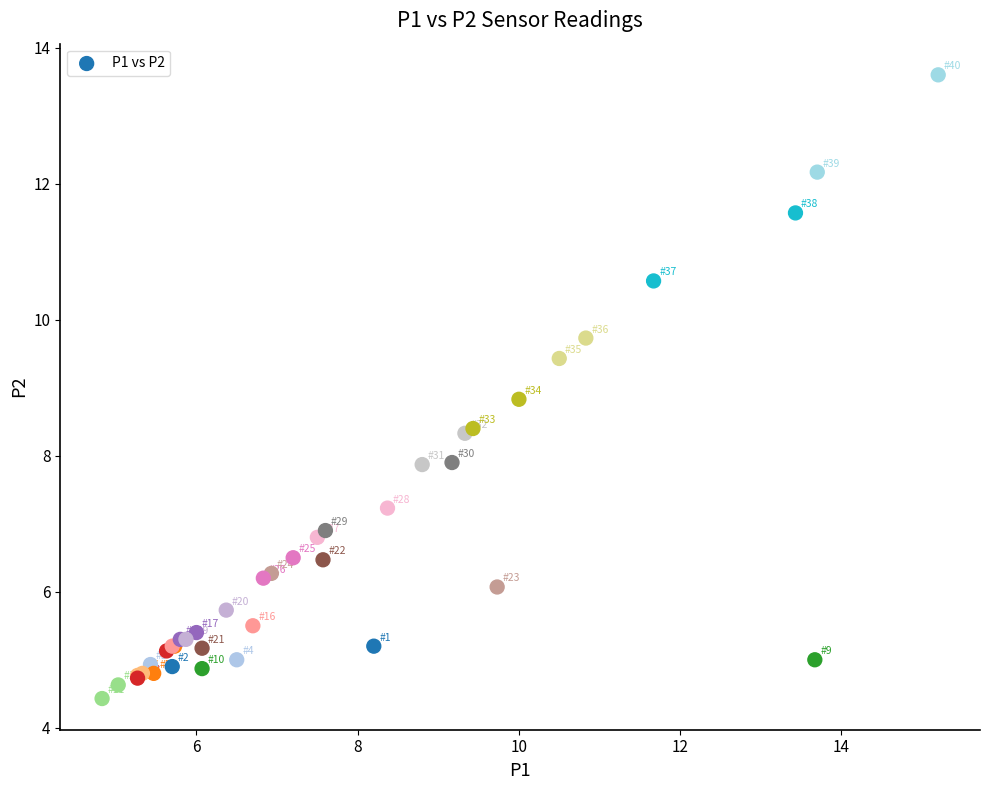

What Y value in the scatter plot is closest to 9?

8.8